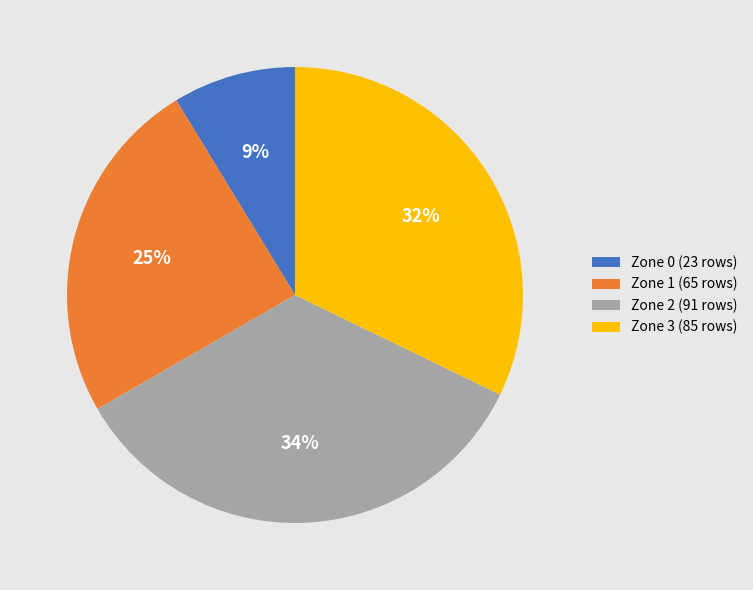

How many slices are in this pie chart?

4